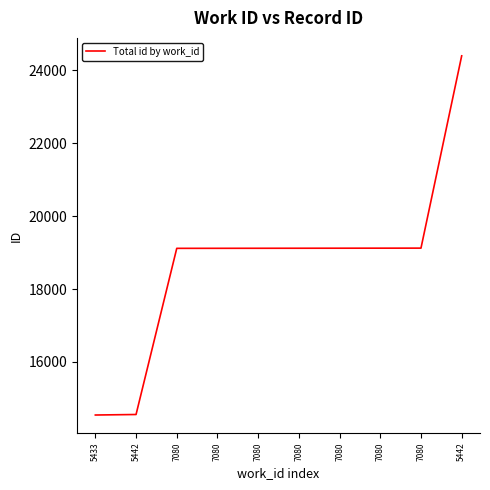

The chart shows a value of 19123 at 7080. True or false?

True